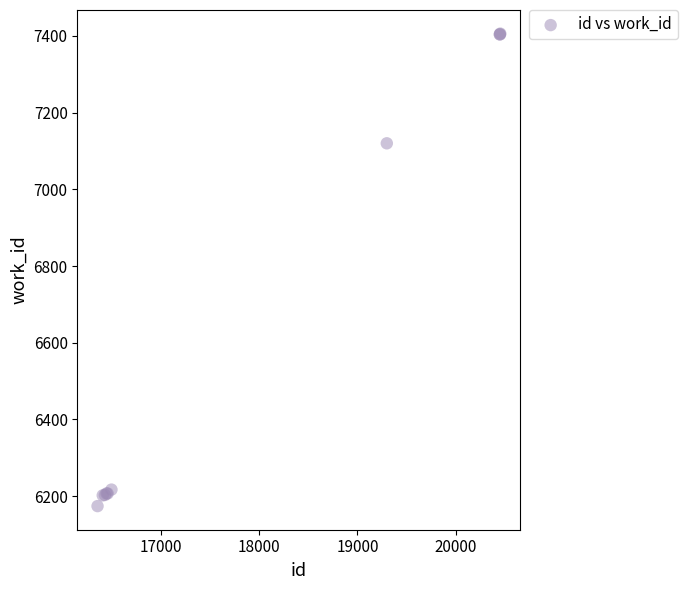

What Y value in the scatter plot is closest to 6790?

7120